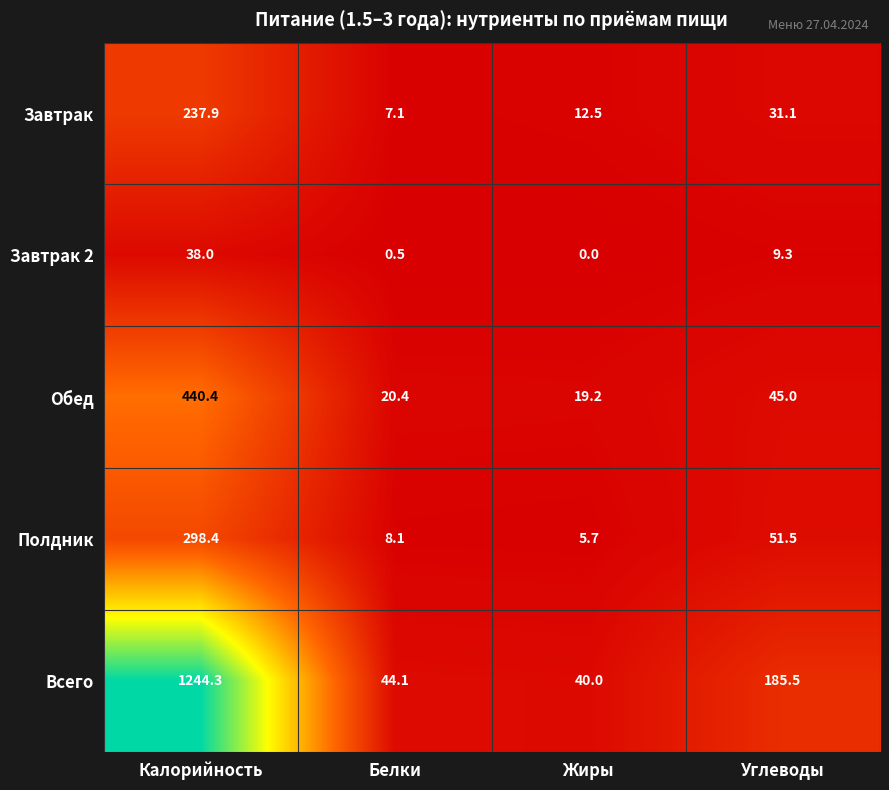

At which category is the sum across all series the highest?

Калорийность